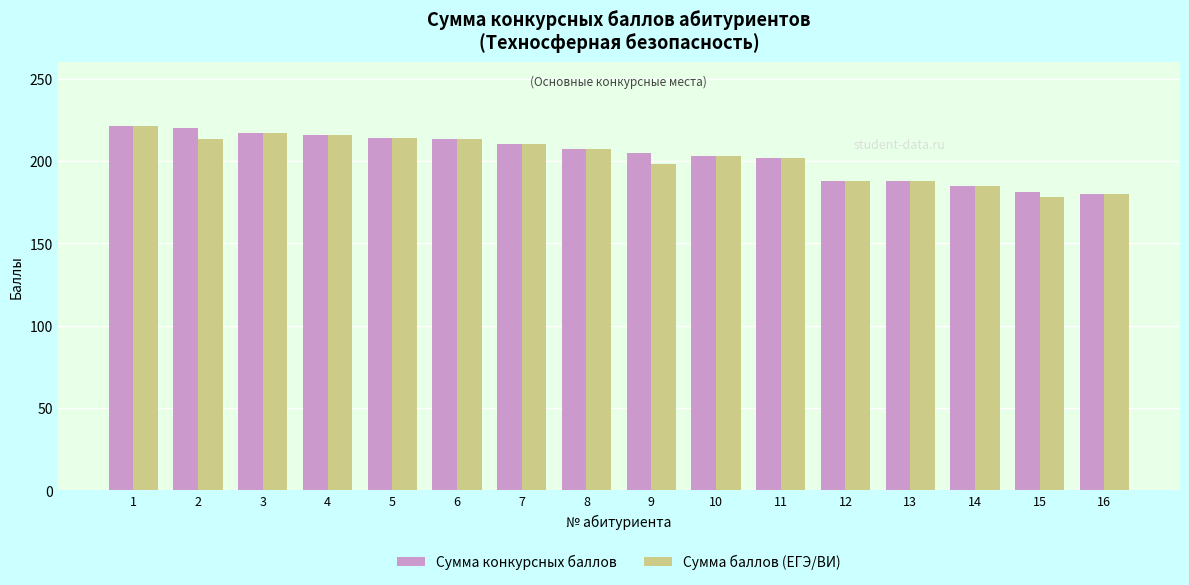

What is the total value across all series at 14?

370